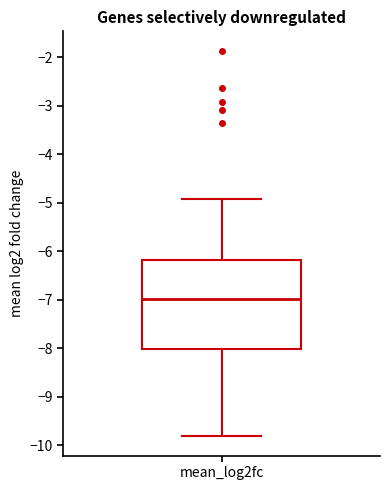

Transcribe this box plot: give where the median line is, the range the box spans, and where the two whiskers end, as read against the y-axis. The values are not printed on the chart, so give them approximately, as read against the axis.

median -7.0, box -8.0 to -6.2, whiskers -9.8 to -4.9